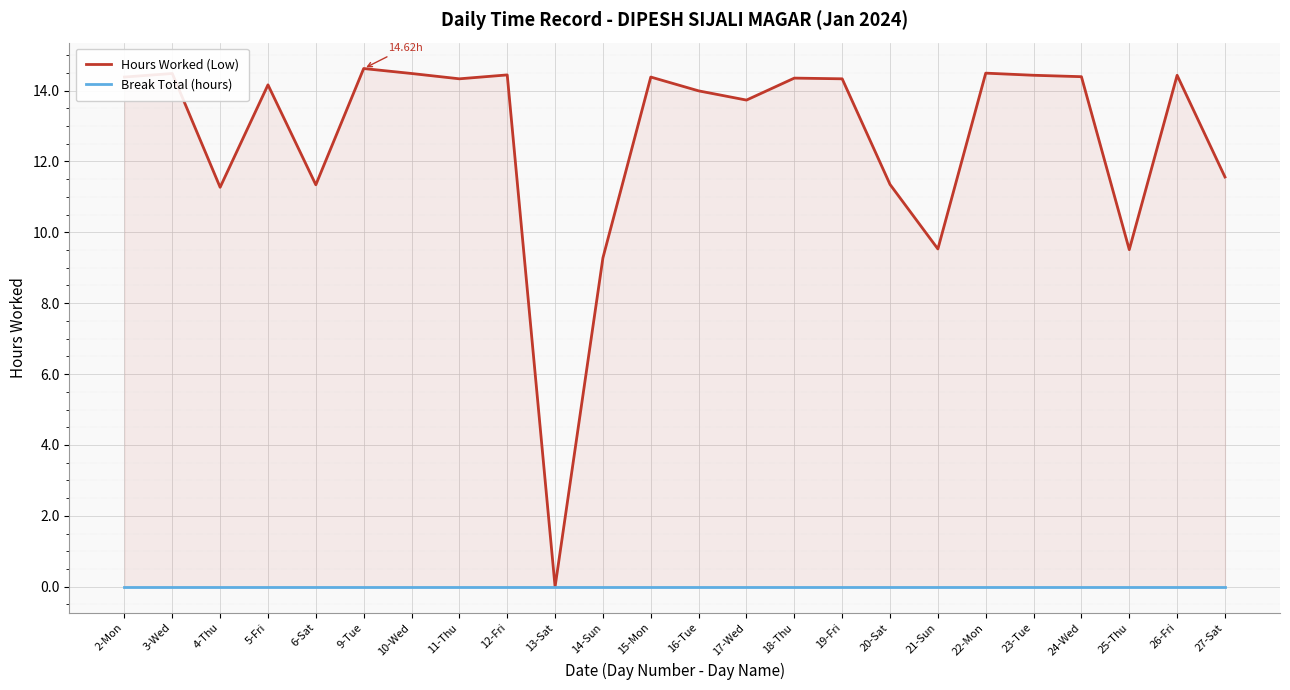

What are all the series names shown in the legend?

Hours Worked (Low), Break Total (hours)